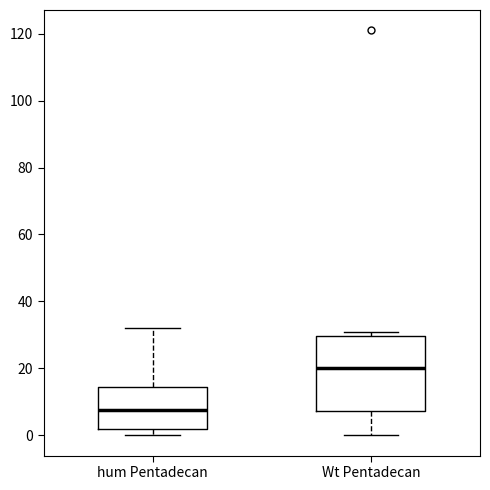

Reading left to right, read every box against the y-axis: the position of its median line, the range the box covers, and the ends of its whiskers. The values are not printed on the chart, so give them approximately, as read against the axis.

hum Pentadecan: median 8, box 2 to 14, whiskers 0 to 32
Wt Pentadecan: median 20, box 8 to 30, whiskers 0 to 32